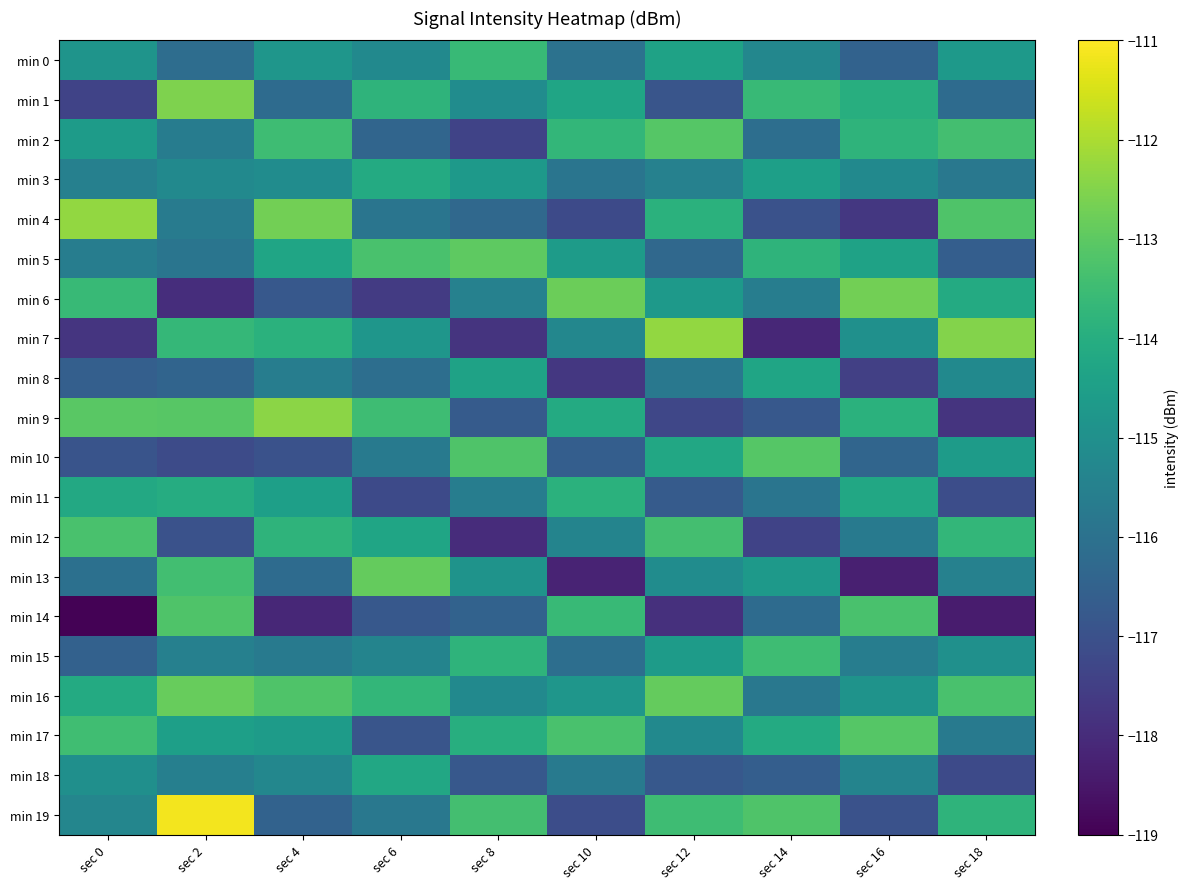

How many distinct data groups are displayed?

20